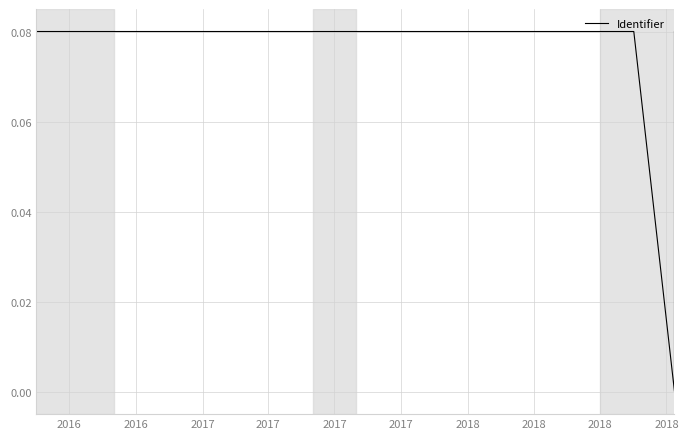

The value at 2016 is 0.0. True or false?

False